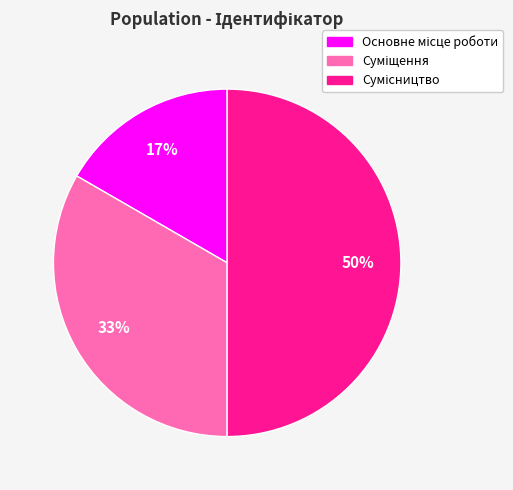

To the nearest percent, what is the average slice percentage?

33%